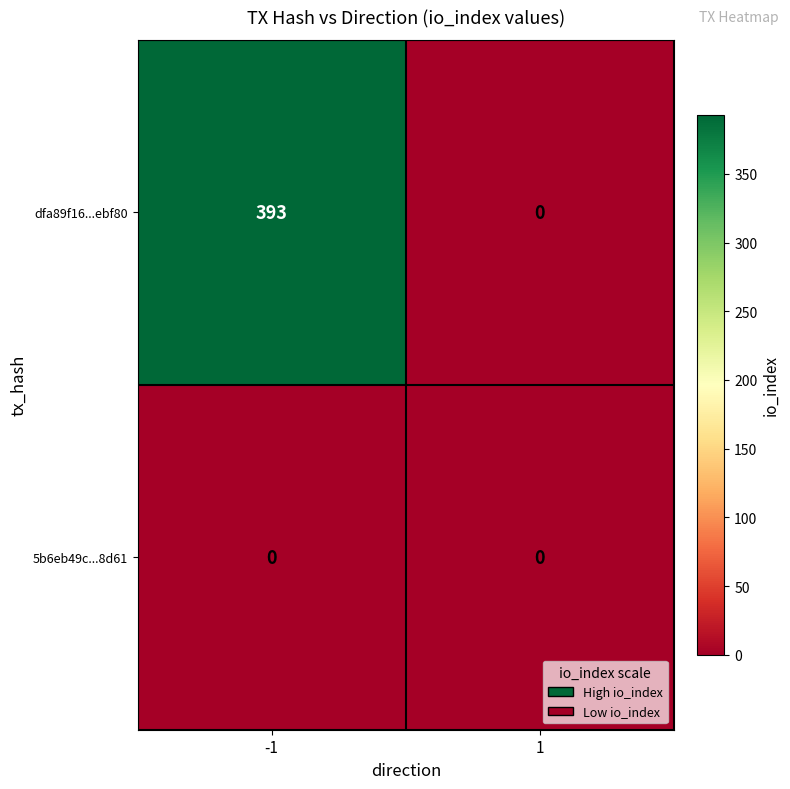

List the series in order of their peak value, highest first.

dfa89f16...ebf80, 5b6eb49c...8d61